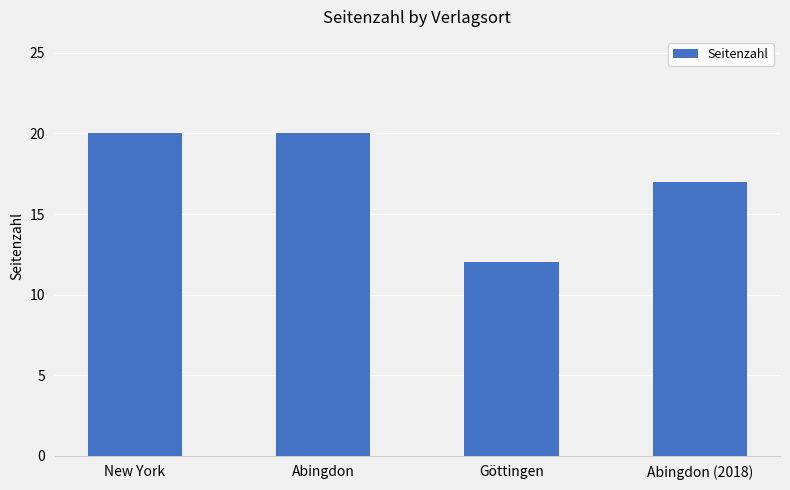

What is the difference between the maximum and minimum values?

8